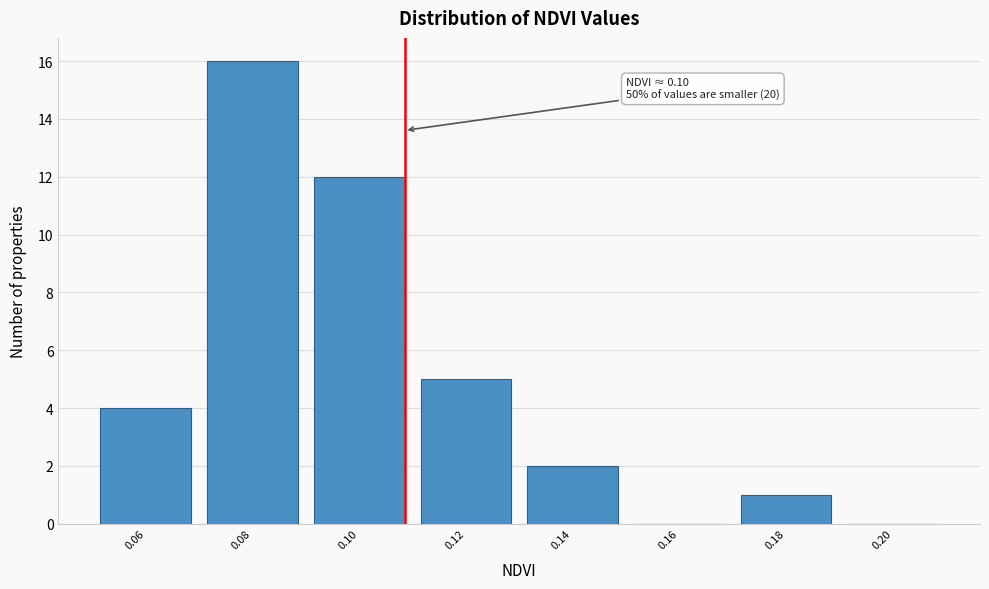

Reading left to right, transcribe all the data shown in this chart.

0.06=4	0.08=16	0.10=12	0.12=5	0.14=2	0.16=0	0.18=1	0.20=0